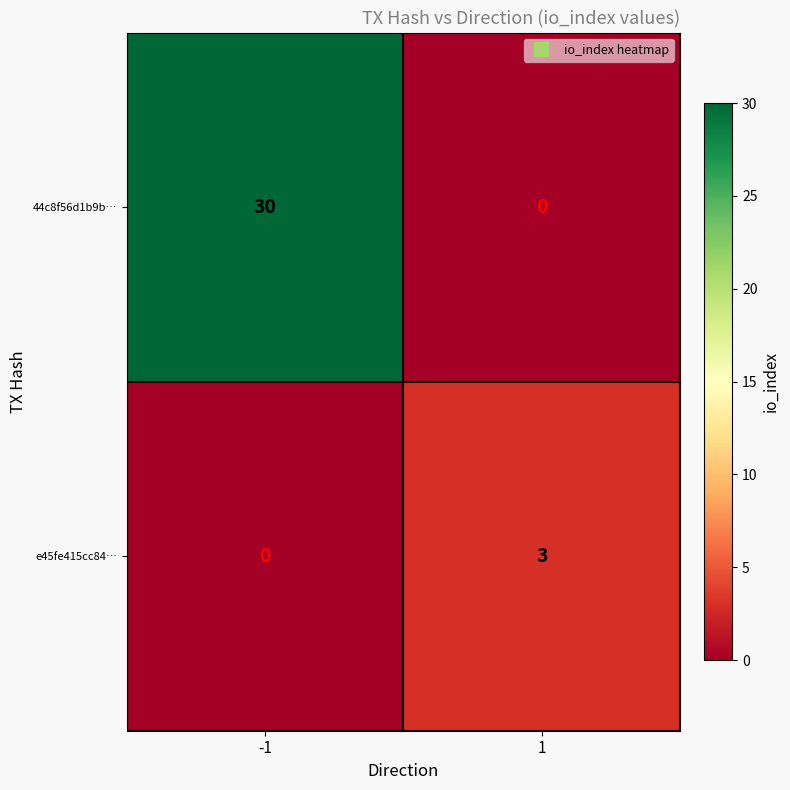

What is the sum of all e45fe415cc84… values?

3